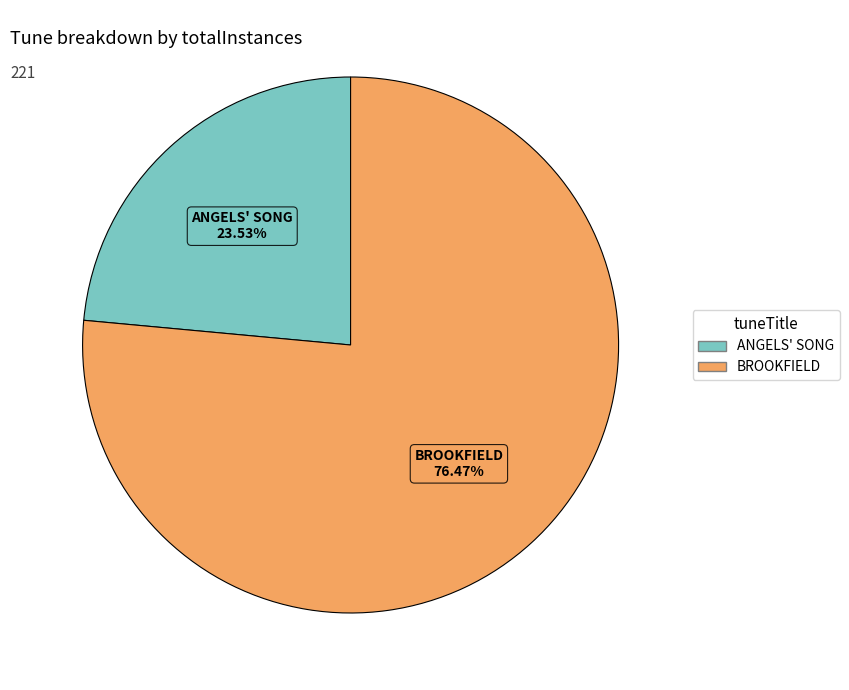

Count the number of slices in the pie.

2